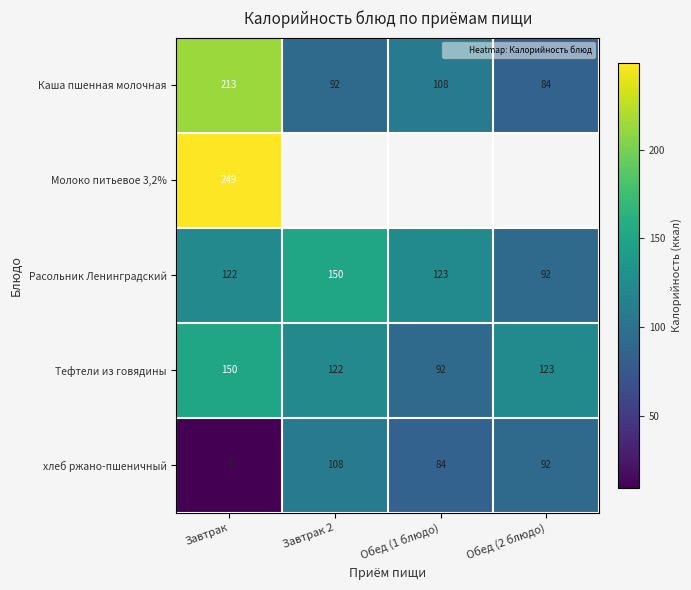

Which series changed the most between Завтрак and Завтрак 2?

Каша пшенная молочная